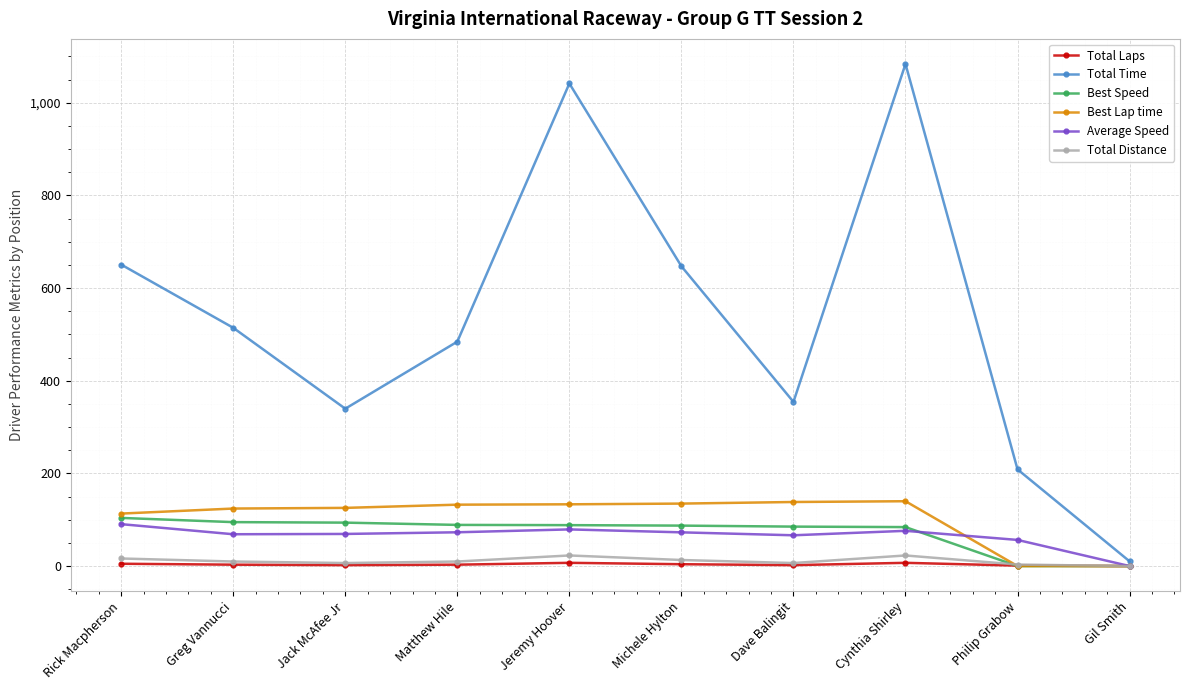

Where is Best Lap time nearest to the value 69?

Rick Macpherson